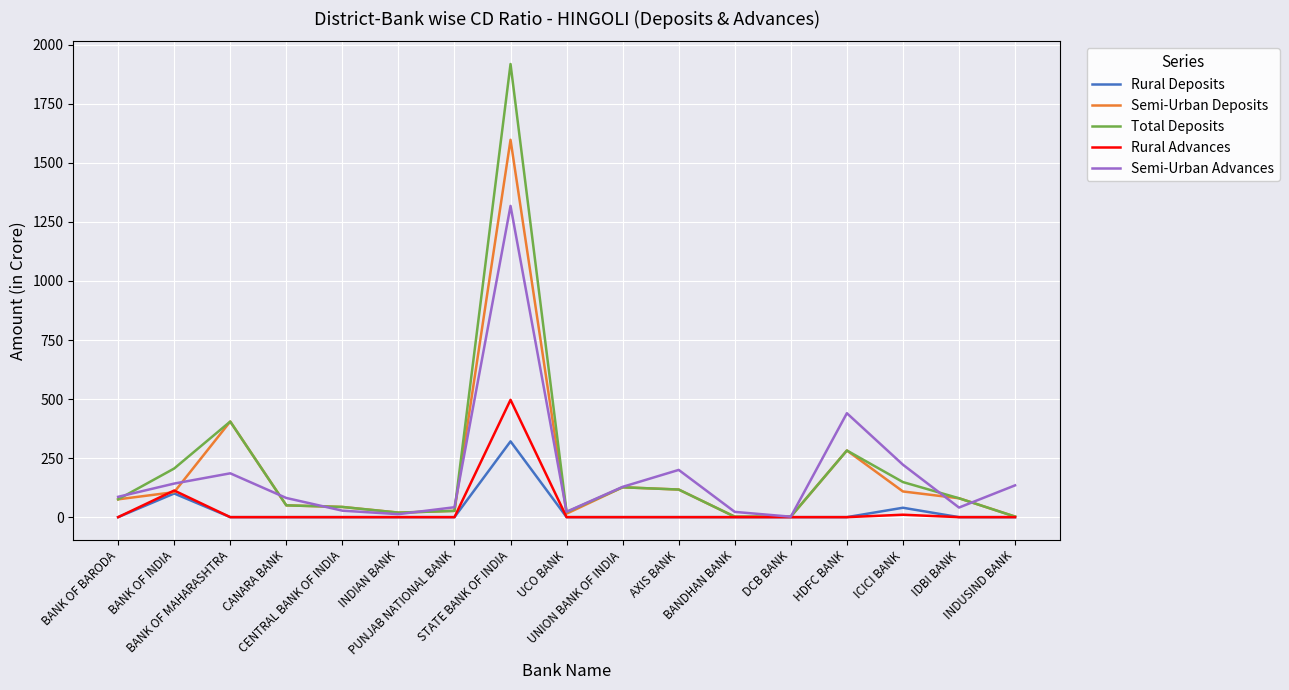

Which series has the widest spread of values?

Total Deposits